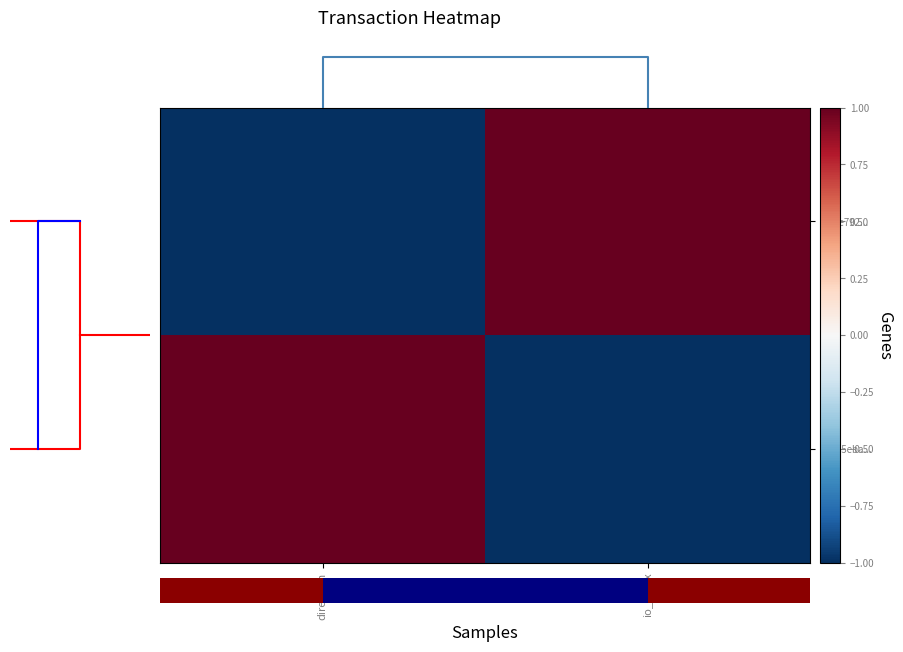

The value of cd7fe792... at io_index is 1. True or false?

True